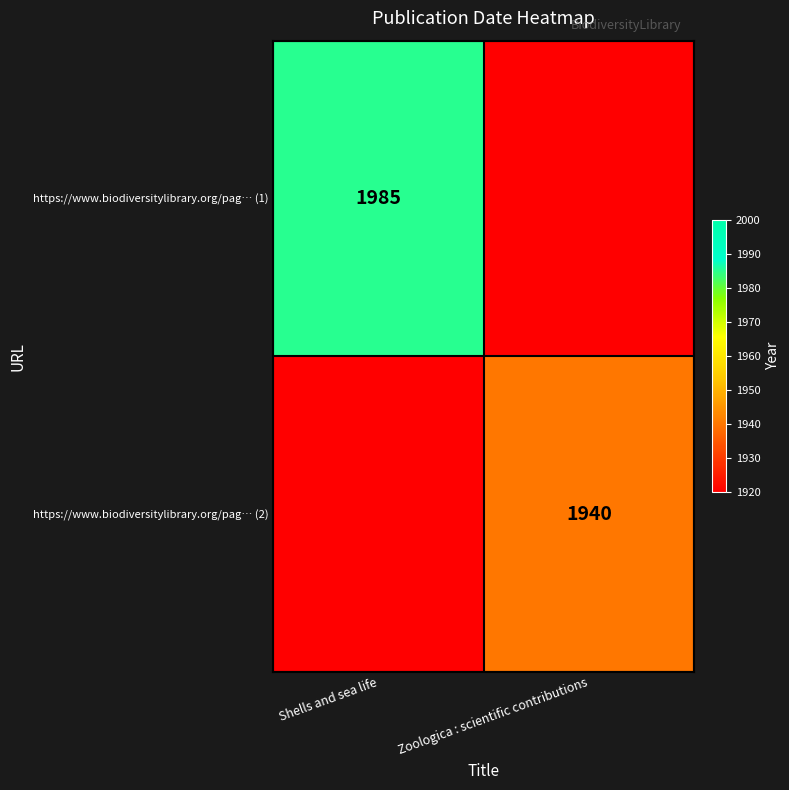

How many categories are shown in the chart?

2